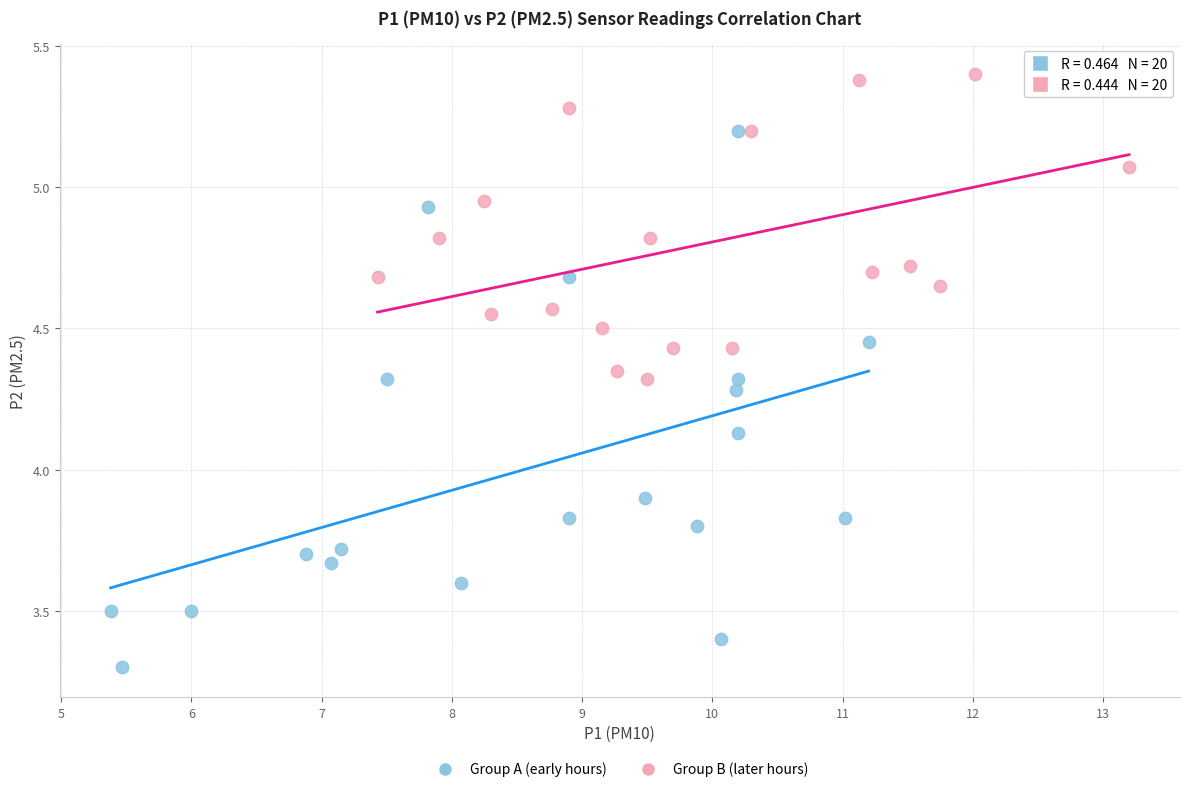

Which series has the widest spread of Y values?

Group A (early hours)